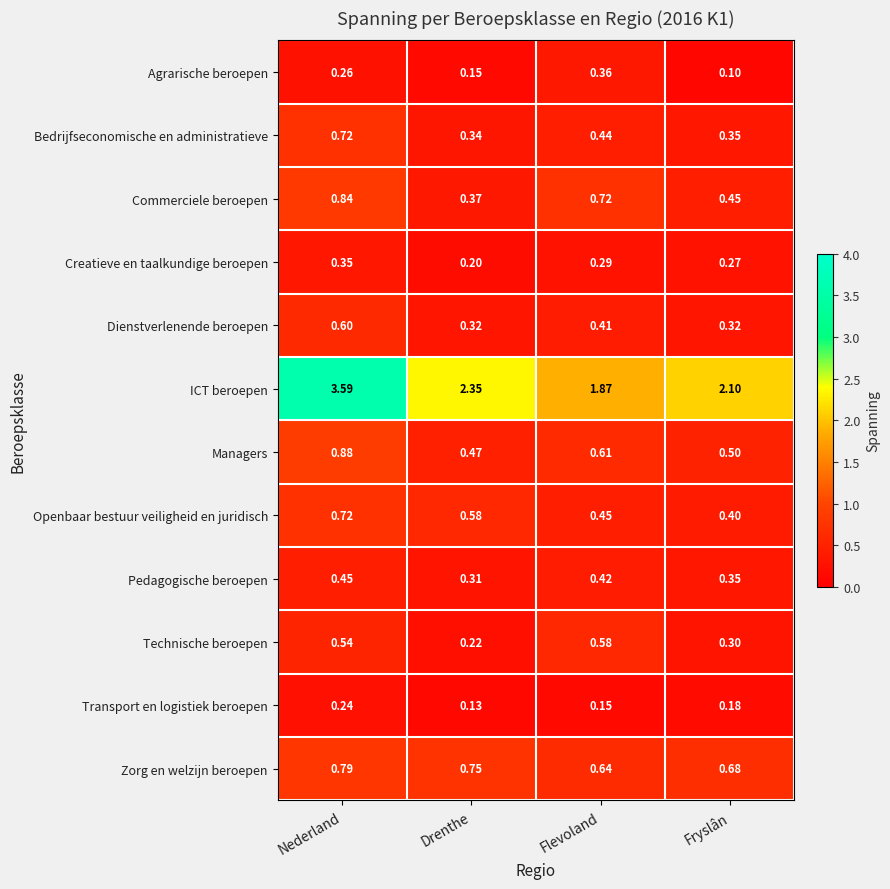

Which category has the lowest value across all series?

Fryslân